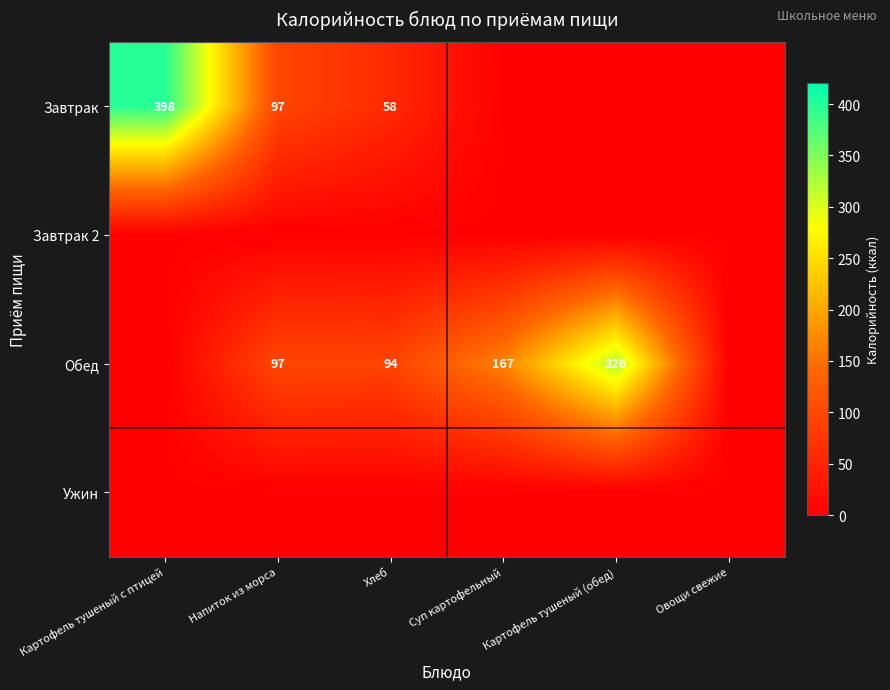

The Завтрак series shows 16 at Хлеб. True or false?

False